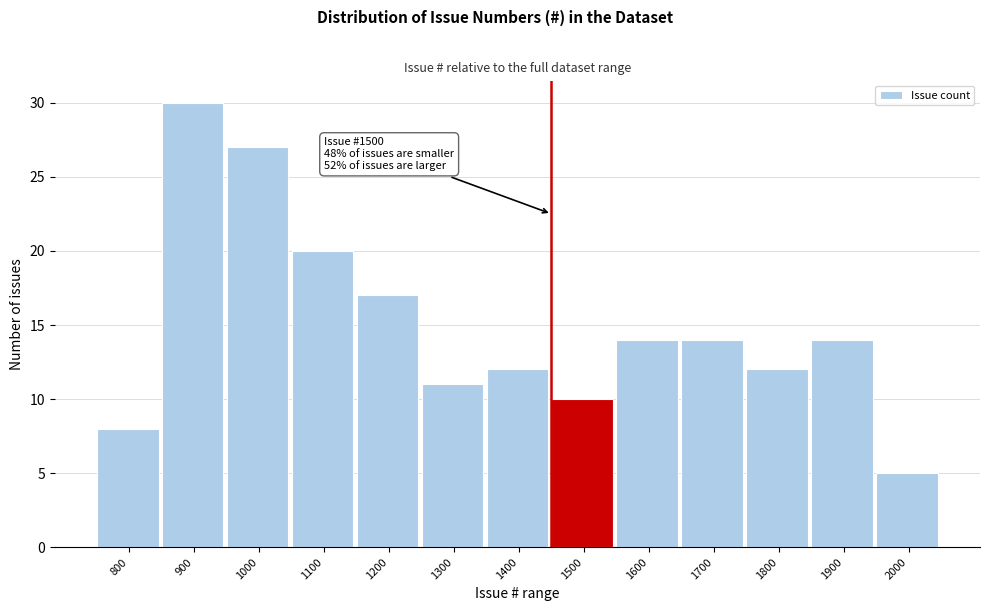

Reading left to right, what are all the values shown in this chart?

800=8	900=30	1000=27	1100=20	1200=17	1300=11	1400=12	1500=10	1600=14	1700=14	1800=12	1900=14	2000=5